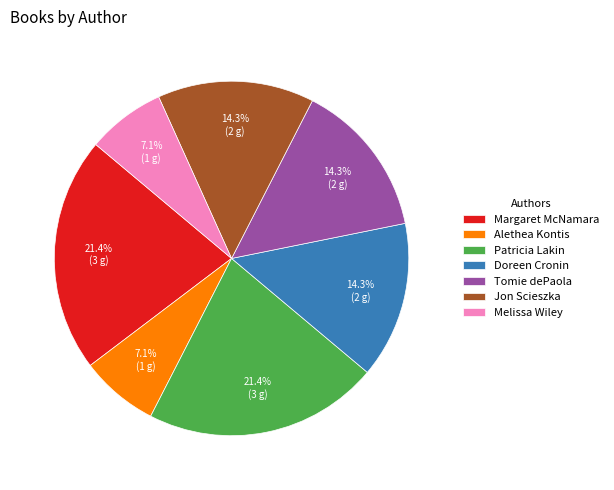

What is the ratio of the value at Patricia Lakin to the value at Margaret McNamara?

1.0